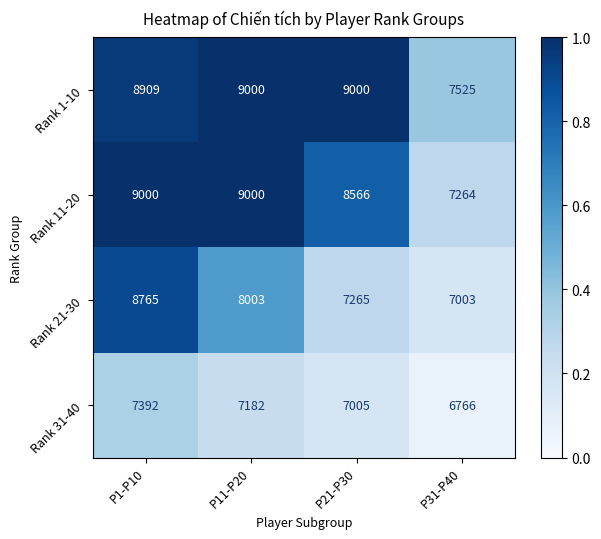

Which series has the largest range (max minus min)?

Rank 21-30